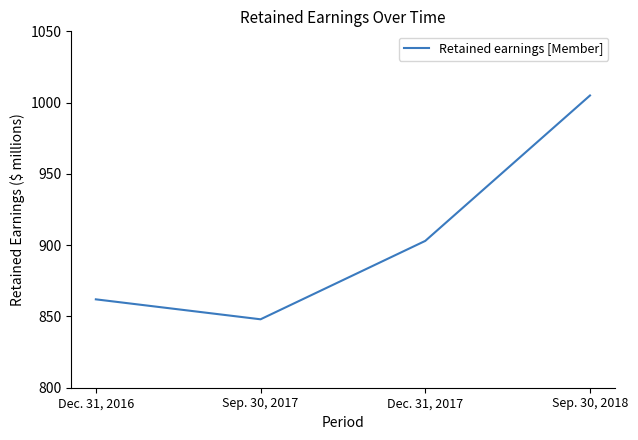

List the labels in order of value, largest first.

Sep. 30, 2018, Dec. 31, 2017, Dec. 31, 2016, Sep. 30, 2017